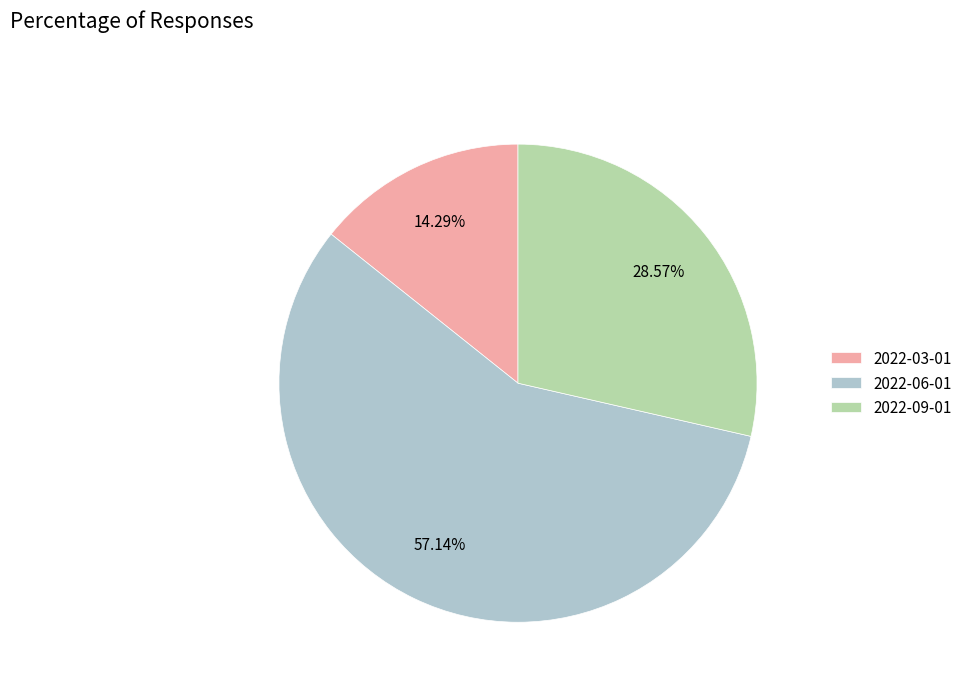

True or false: 2022-06-01 accounts for 45% of the total.

False